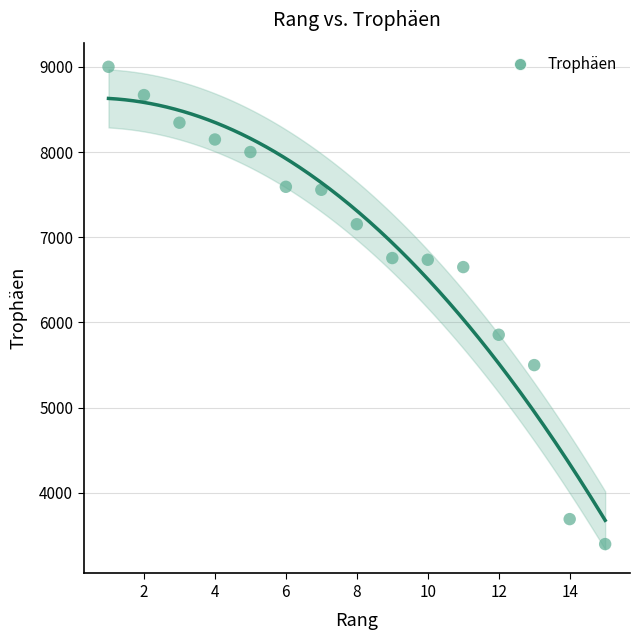

What is the range of X values (max minus min)?

14